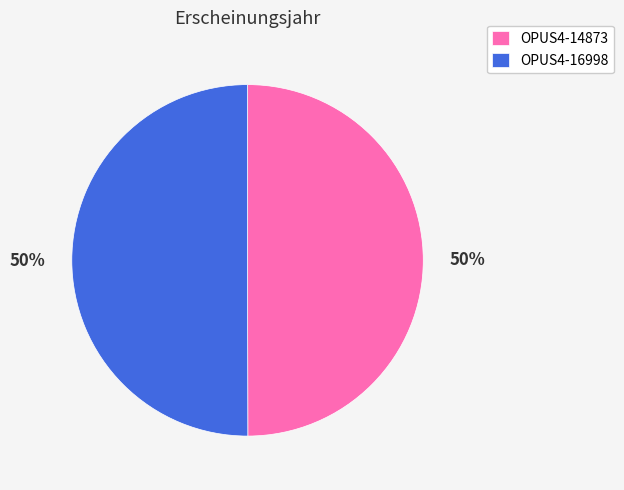

The OPUS4-16998 slice represents 50% of the pie. True or false?

True